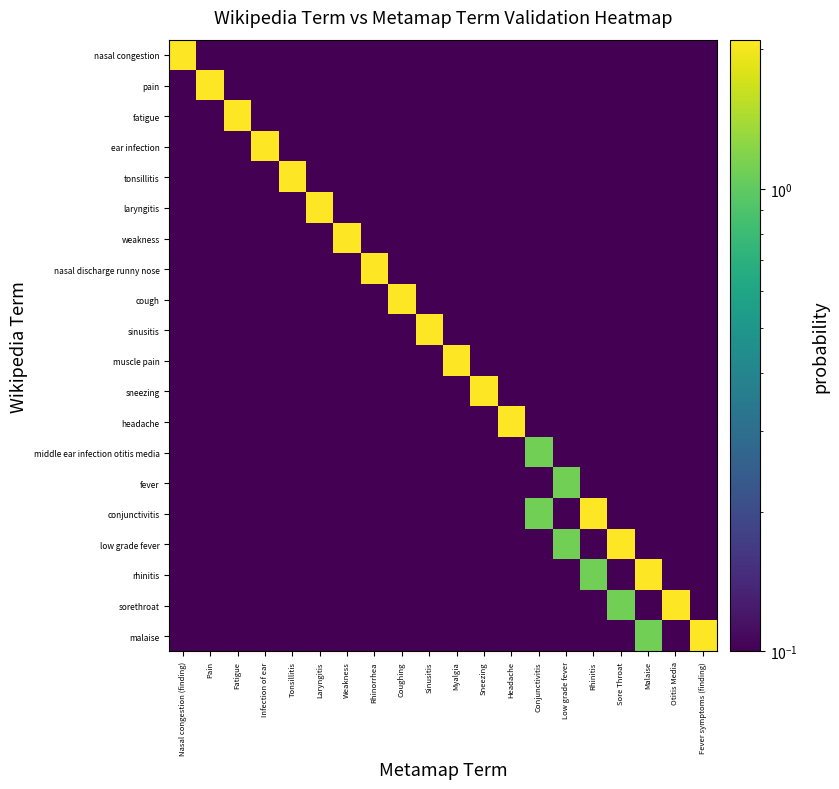

What is the difference between the highest and lowest values at Sore Throat?

2.0